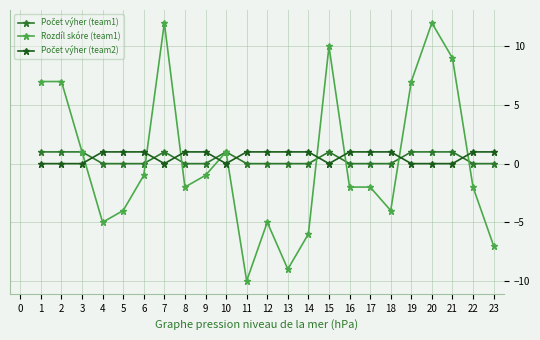

What is the greatest value displayed?

12